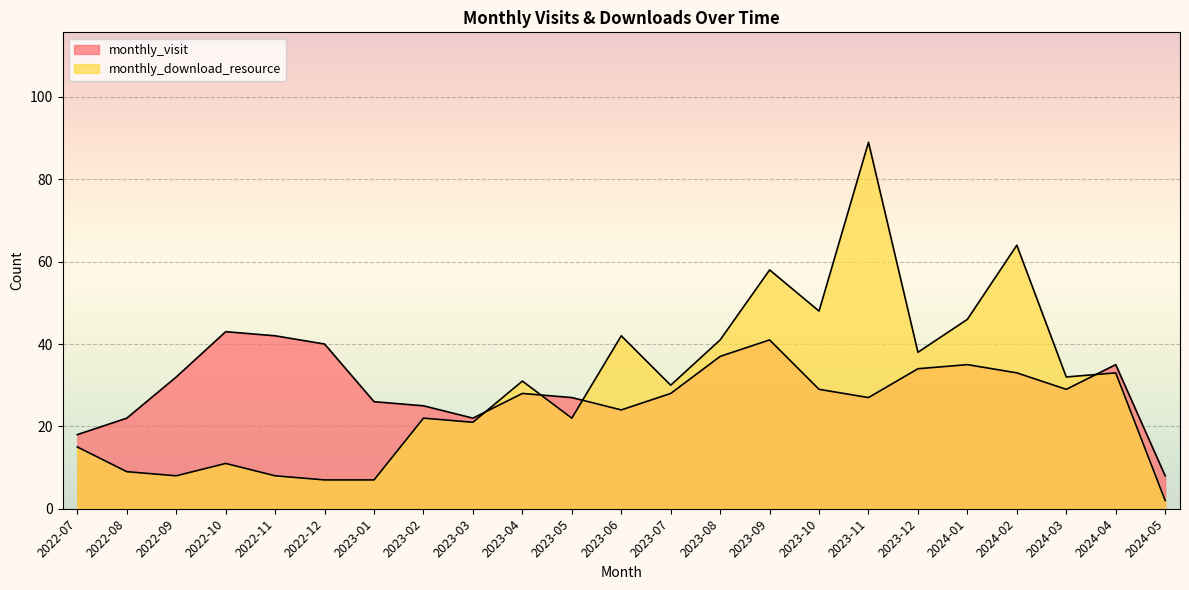

List the series in order of their peak value, highest first.

monthly_download_resource, monthly_visit